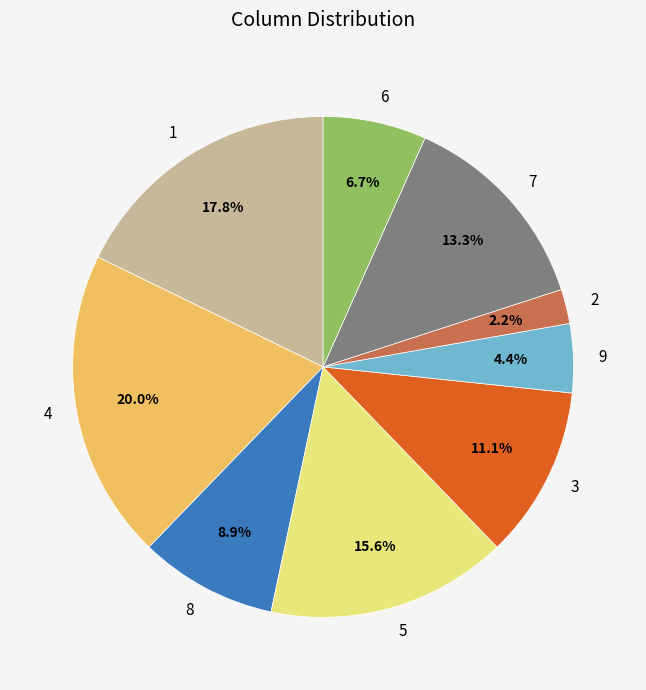

What is the smallest slice in the pie chart?

2